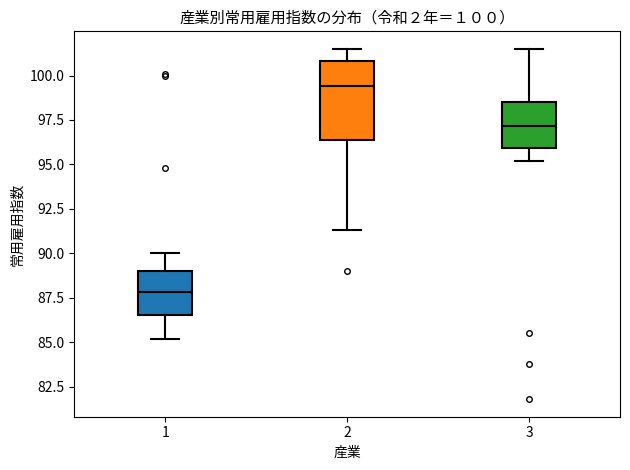

Comparing the boxes themselves (not the whiskers), which one is the tallest?

2